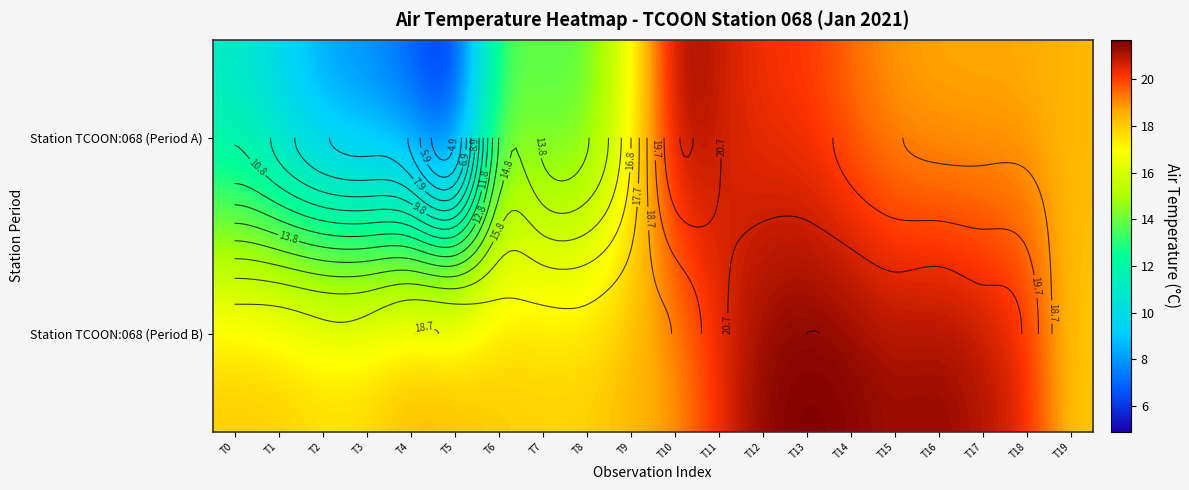

Rank the categories by Station TCOON:068 (Period A) value from highest to lowest.

T10, T11, T12, T13, T14, T15, T16, T17, T18, T19, T9, T6, T8, T7, T0, T1, T2, T3, T4, T5